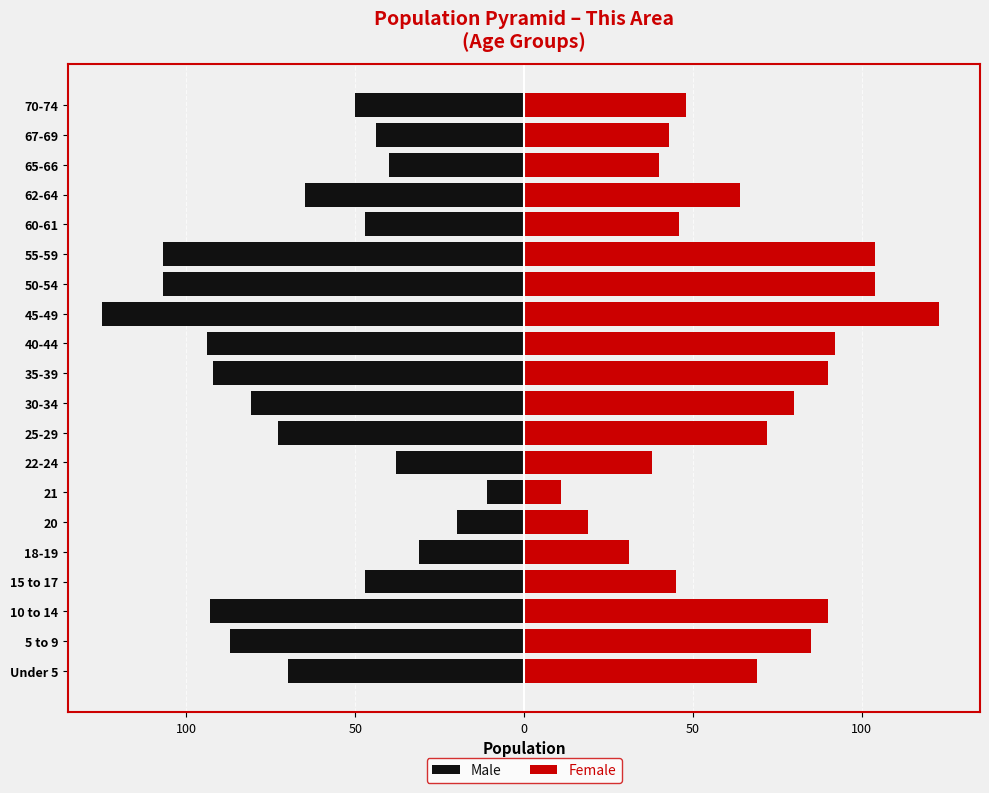

How many data points in Male are above -65?

9